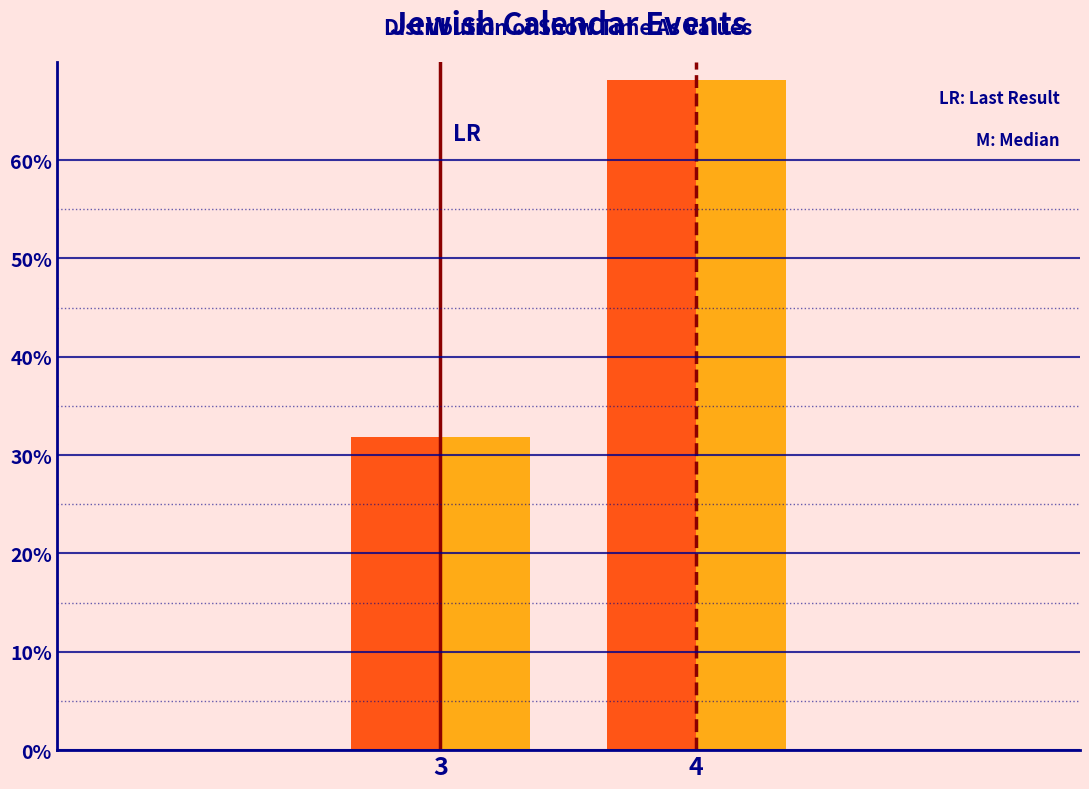

Does the chart contain stacked bars?

No